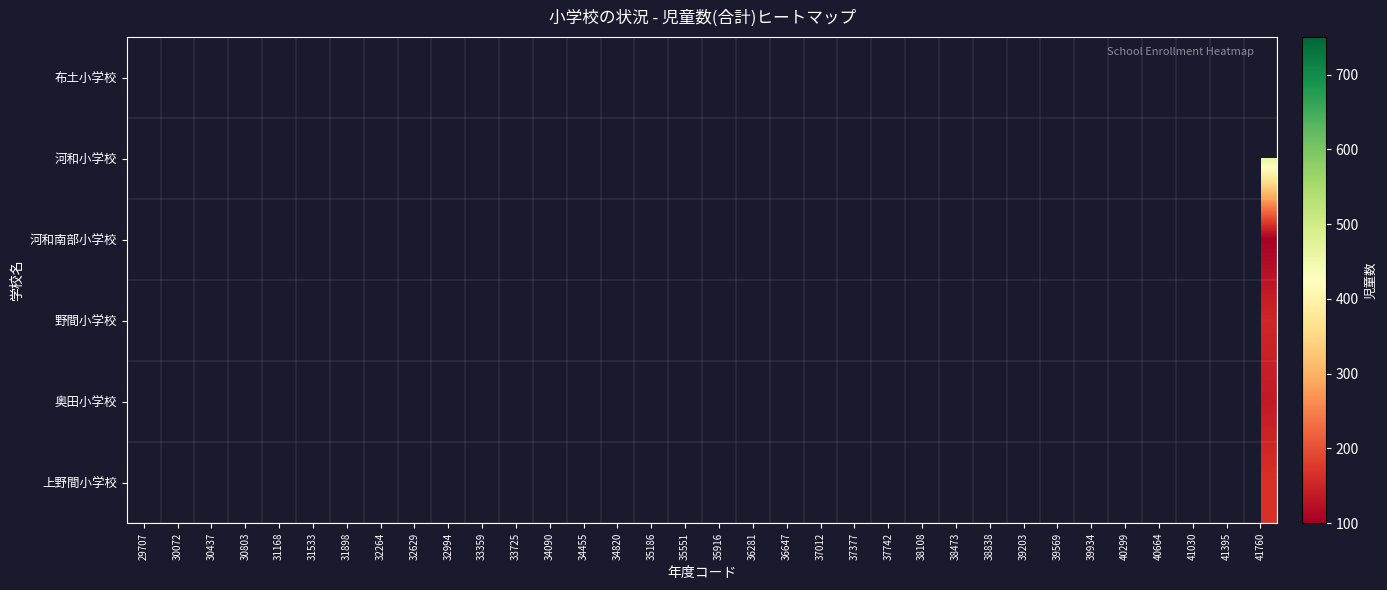

The 上野間小学校 series shows 333.5 at 40664. True or false?

False